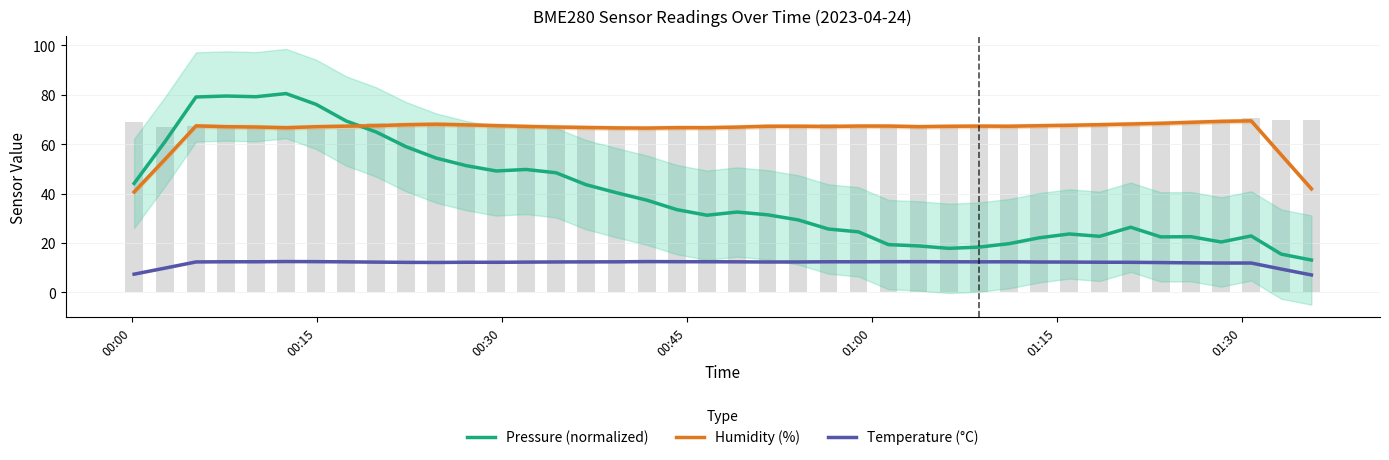

What are all the series names shown in the legend?

Pressure (normalized), Humidity (%), Temperature (°C)